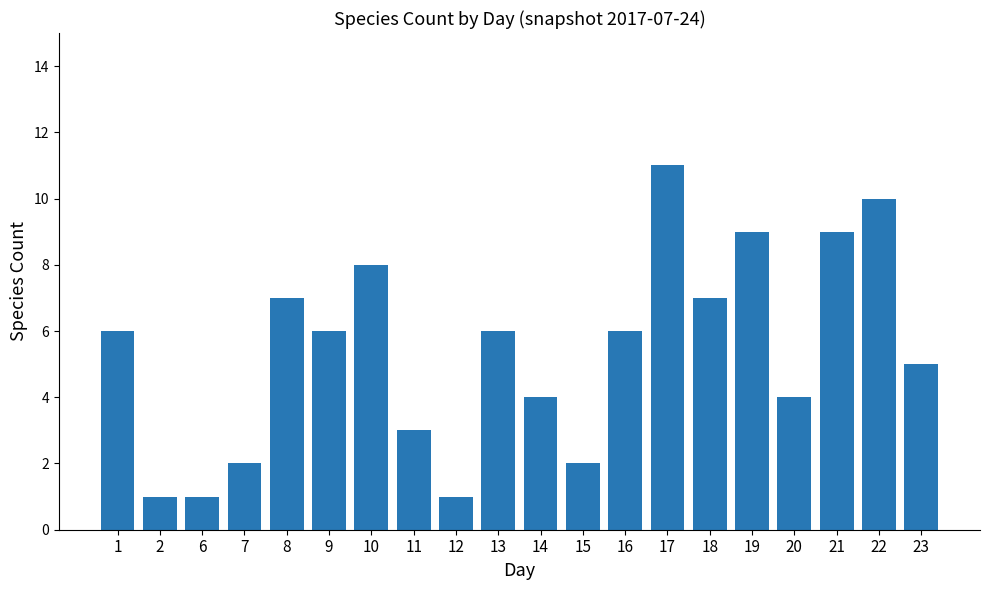

Does the chart contain stacked bars?

No